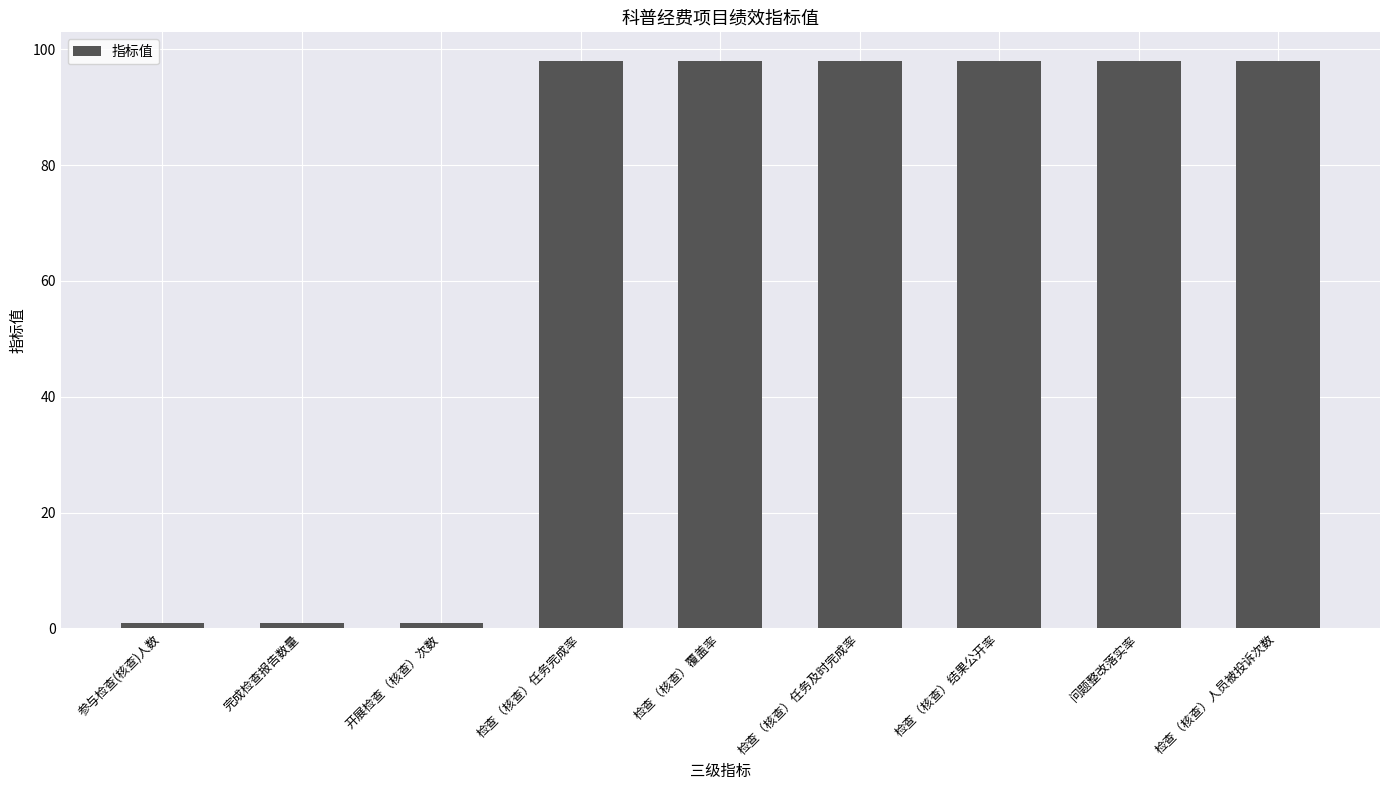

The value at 检查（核查）任务完成率 is 98. True or false?

True